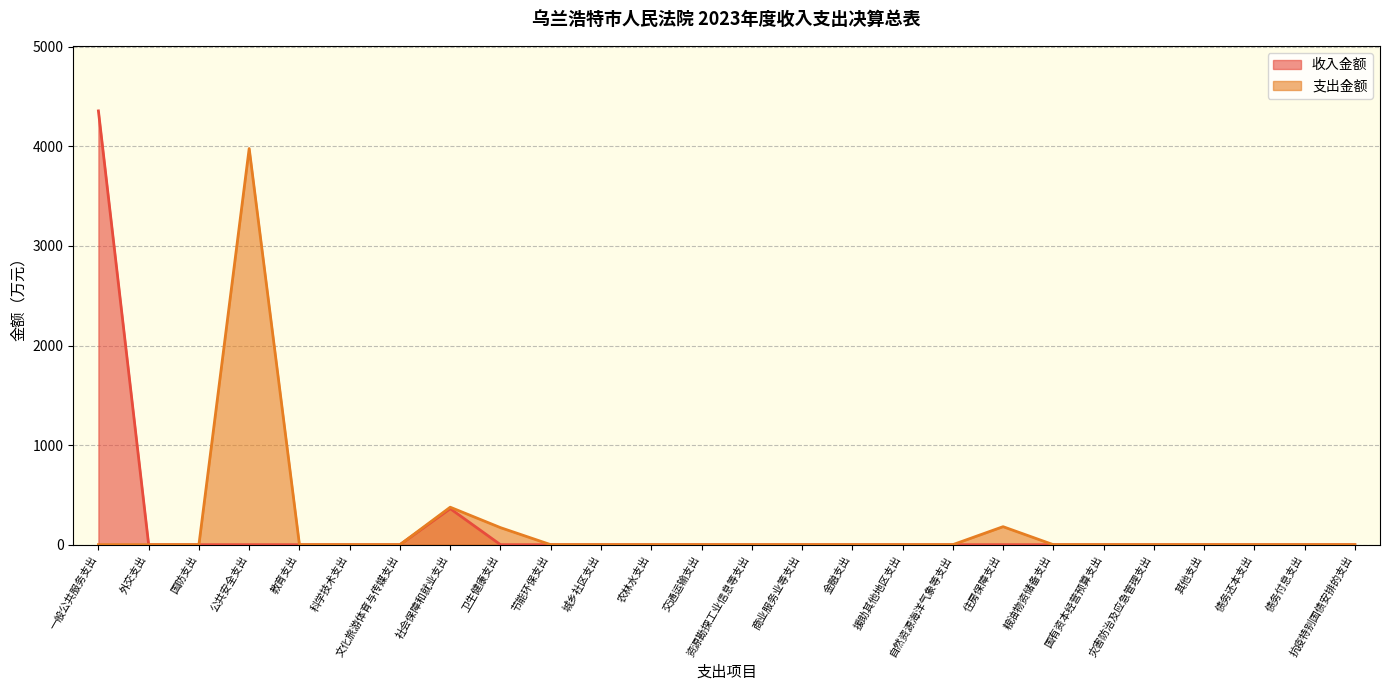

Does the chart have visible grid lines?

Yes